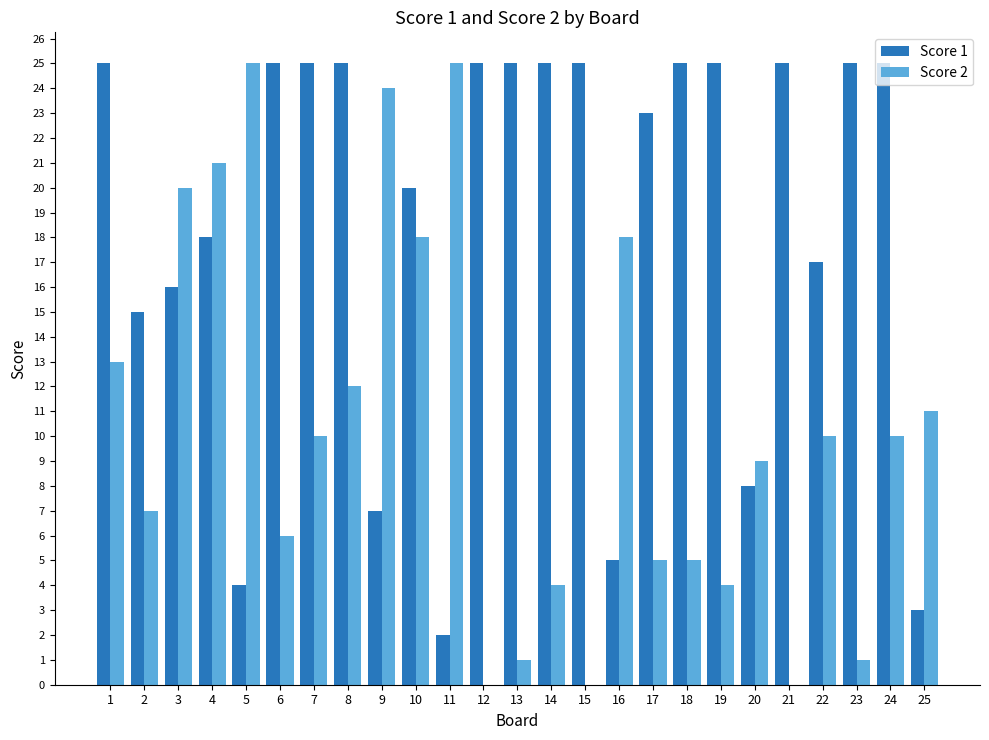

What is the maximum value shown in the chart?

25